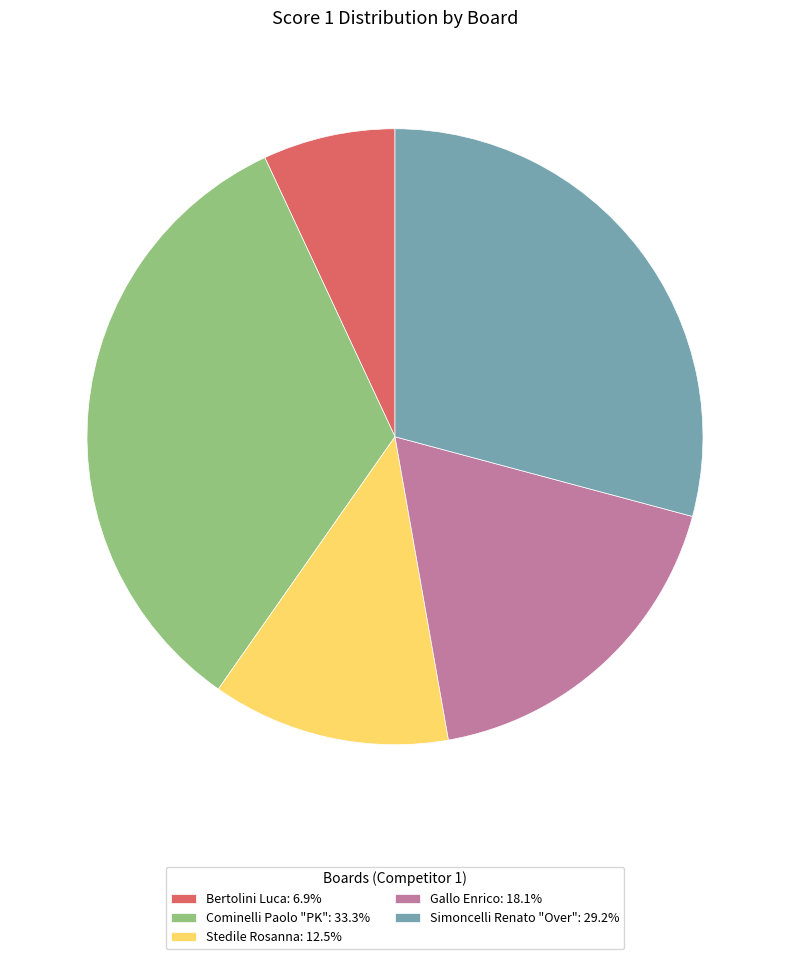

Is there a majority slice in this chart?

No